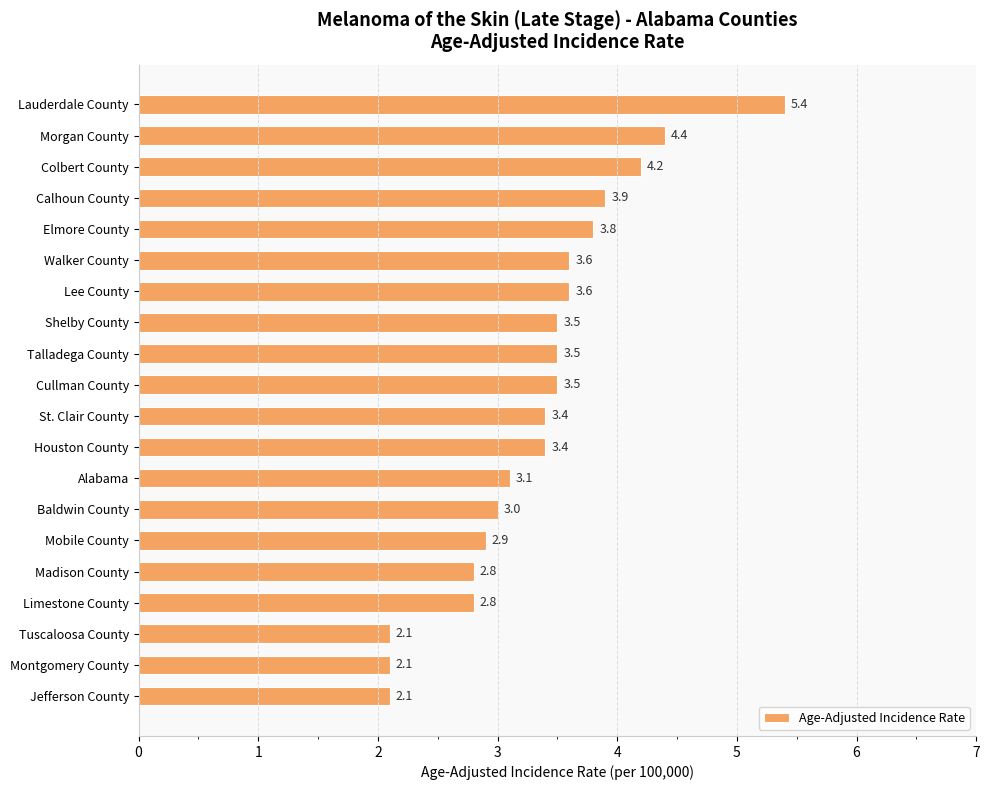

Which label corresponds to the largest value in the chart?

Lauderdale County